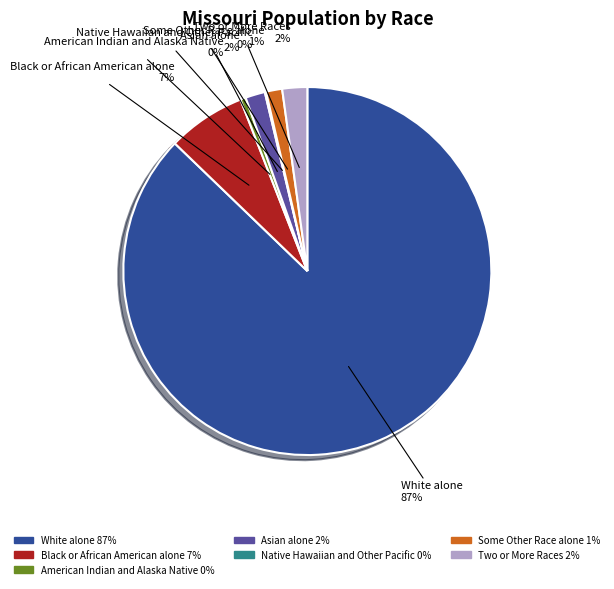

To the nearest percent, what percentage of the pie is Black or African American alone?

7%